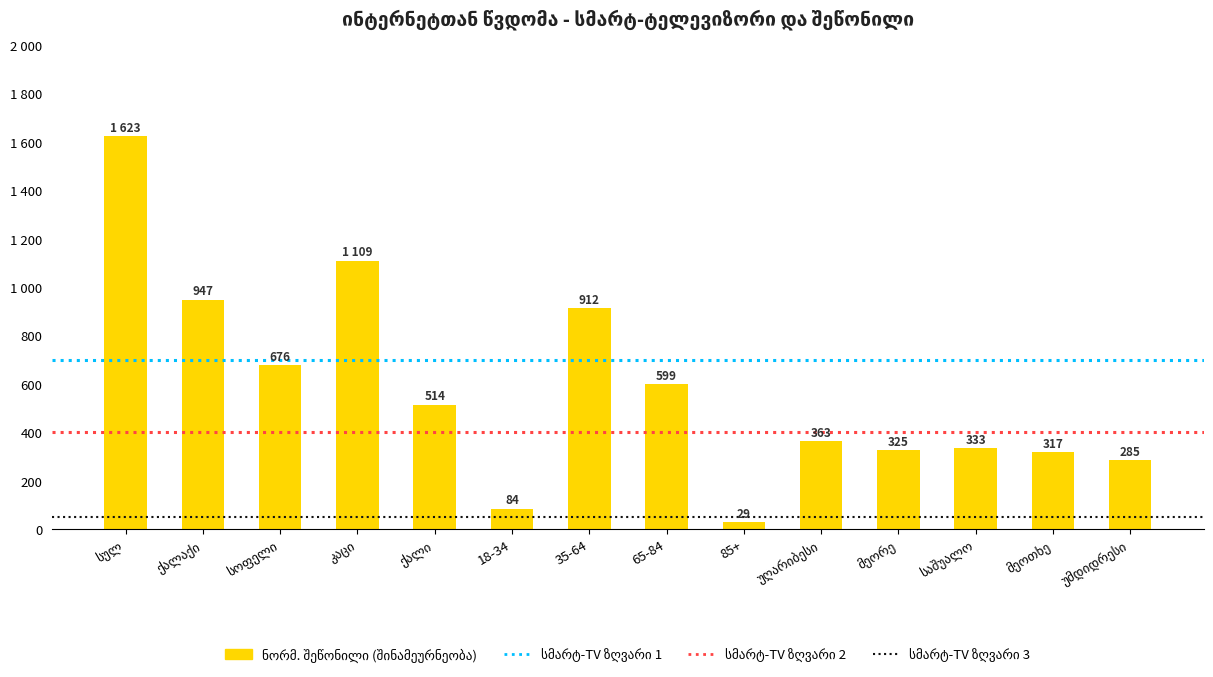

Which label corresponds to the smallest value in the chart?

85+